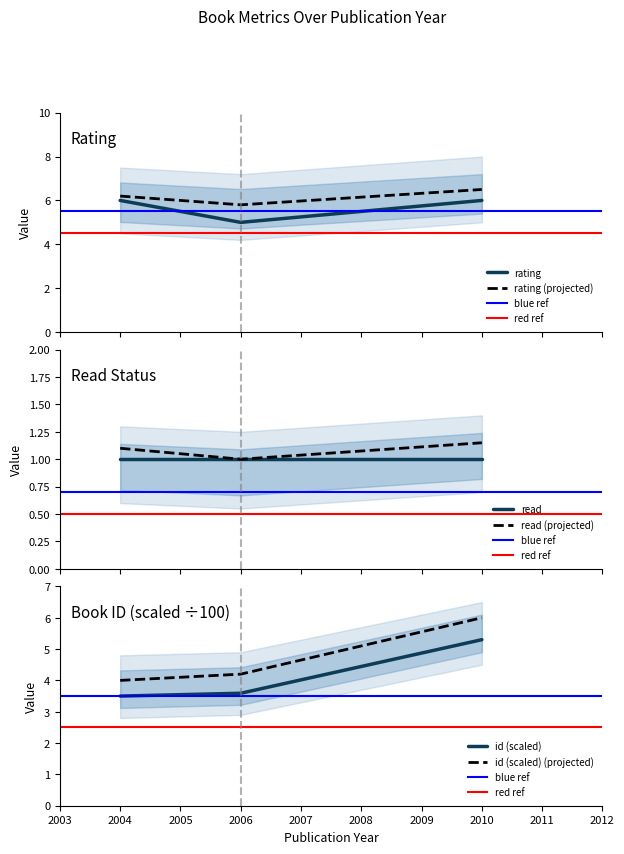

Which series has the largest total across all categories?

rating